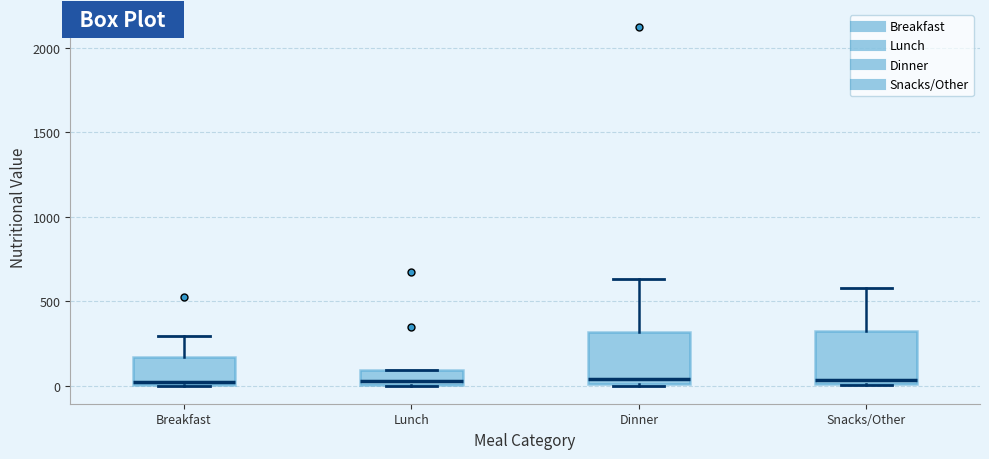

Reading left to right, transcribe this box plot: for each box, give where its median line is, the range the box spans, and where its two whiskers end, as read against the y-axis. The values are not printed on the chart, so give them approximately, as read against the axis.

Breakfast: median 0, box 0 to 150, whiskers 0 to 300
Lunch: median 50, box 0 to 100, whiskers 0 to 100
Dinner: median 50, box 0 to 300, whiskers 0 to 650
Snacks/Other: median 50, box 0 to 350, whiskers 0 to 600